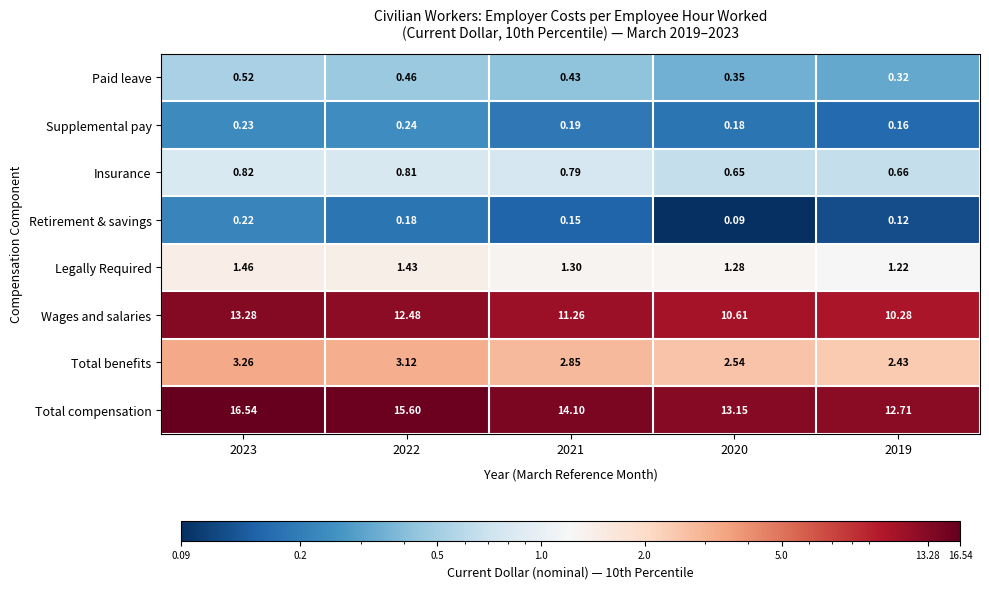

Rank the series by their maximum value, from lowest to highest.

Retirement & savings, Supplemental pay, Paid leave, Insurance, Legally Required, Total benefits, Wages and salaries, Total compensation